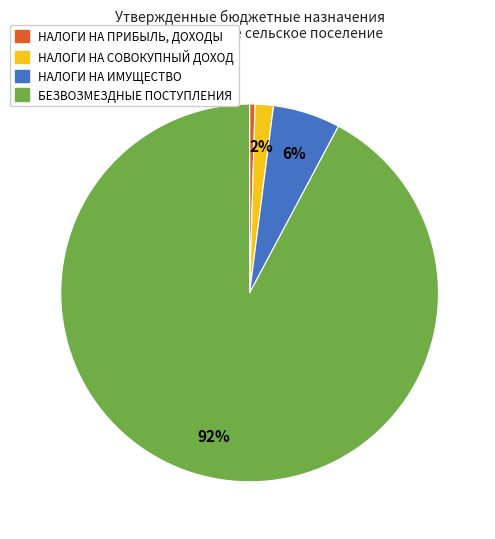

Between НАЛОГИ НА СОВОКУПНЫЙ ДОХОД and БЕЗВОЗМЕЗДНЫЕ ПОСТУПЛЕНИЯ, which is larger?

БЕЗВОЗМЕЗДНЫЕ ПОСТУПЛЕНИЯ